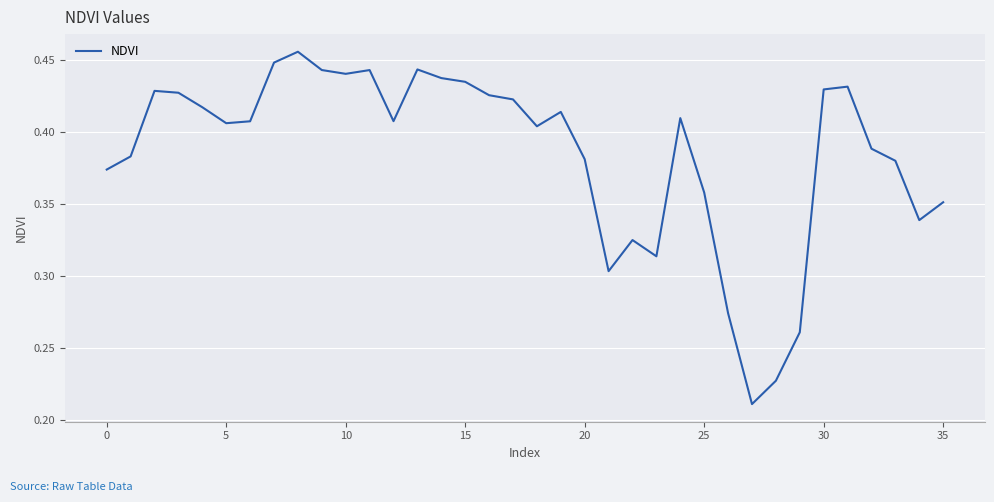

Which label corresponds to the smallest value in the chart?

27